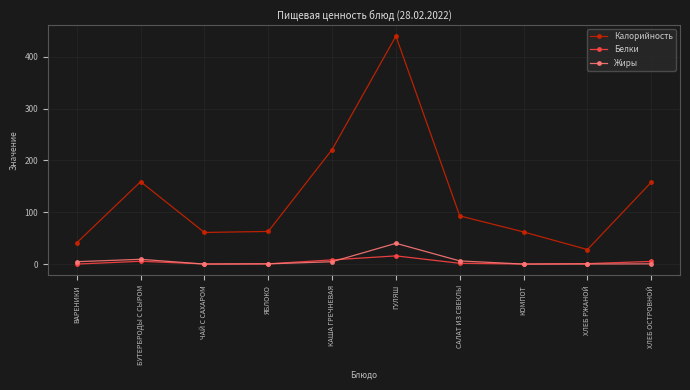

Does the chart display data point markers on the line(s)?

Yes